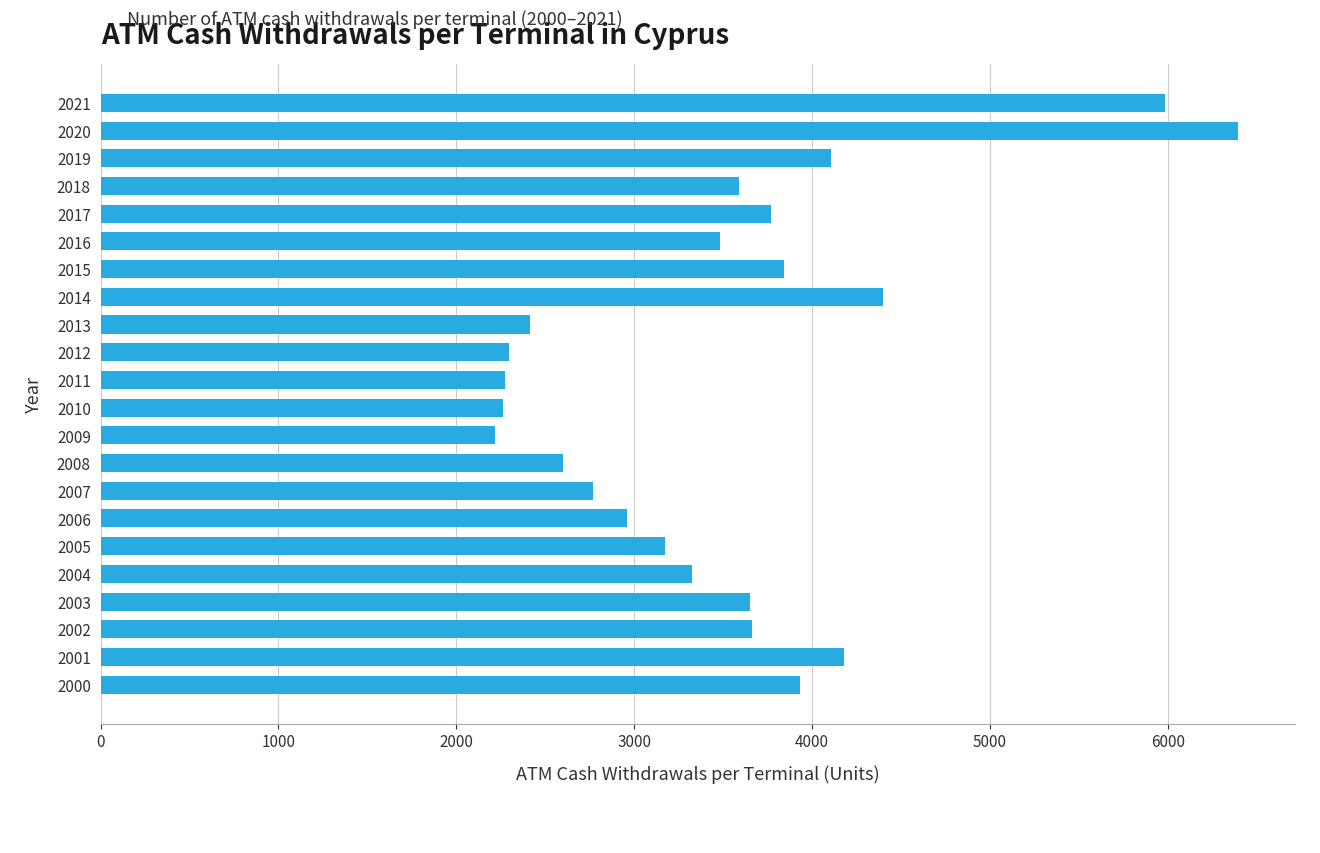

What is the average value?

3513.1